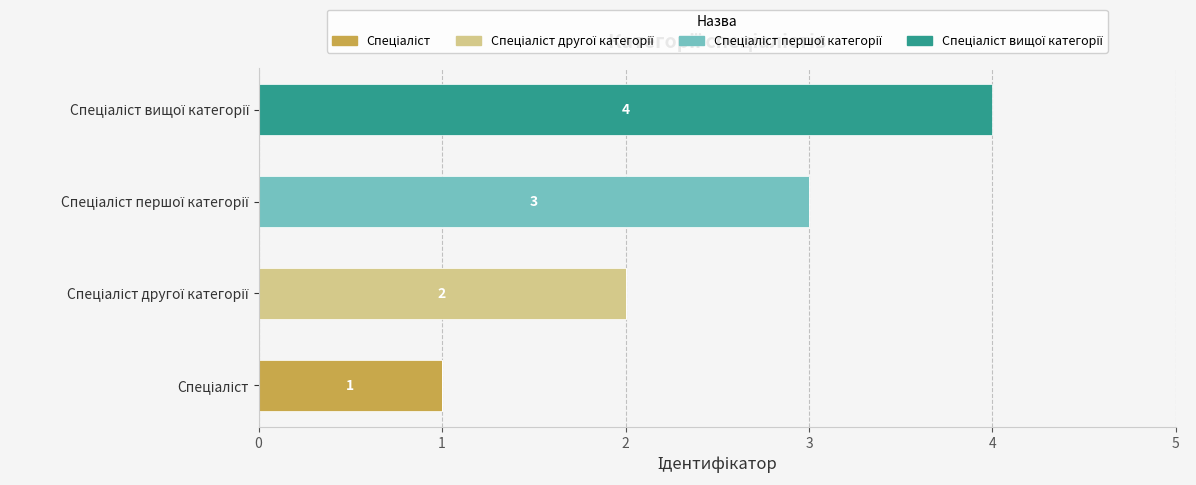

Reading left to right, list all the values displayed in this chart.

Спеціаліст: 0=1	1=0	2=0	3=0
Спеціаліст другої категорії: 0=0	1=2	2=0	3=0
Спеціаліст першої категорії: 0=0	1=0	2=3	3=0
Спеціаліст вищої категорії: 0=0	1=0	2=0	3=4